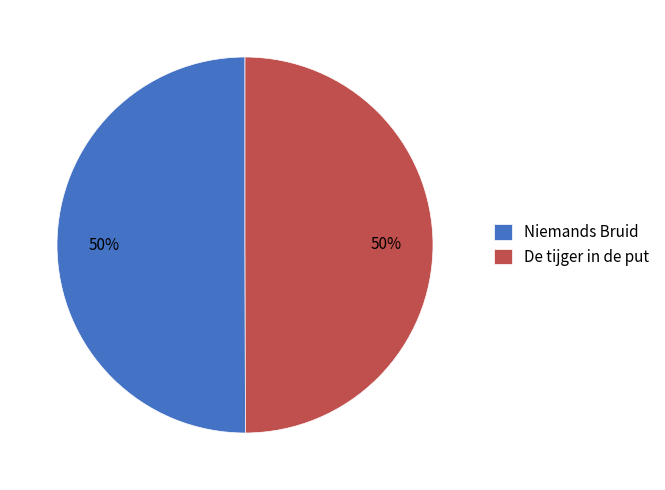

How many slices are in this pie chart?

2